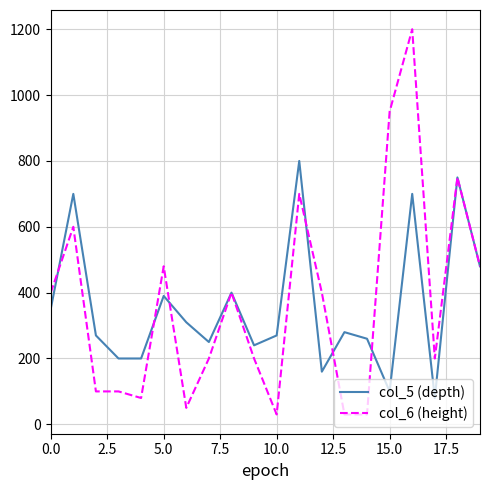

Reading right to left, what are all the values shown in this chart?

col_5 (depth): 480	750	80	700	100	260	280	160	800	270	240	400	250	310	390	200	200	270	700	350
col_6 (height): 480	750	200	1200	950	30	30	400	700	30	200	400	200	50	480	80	100	100	600	400